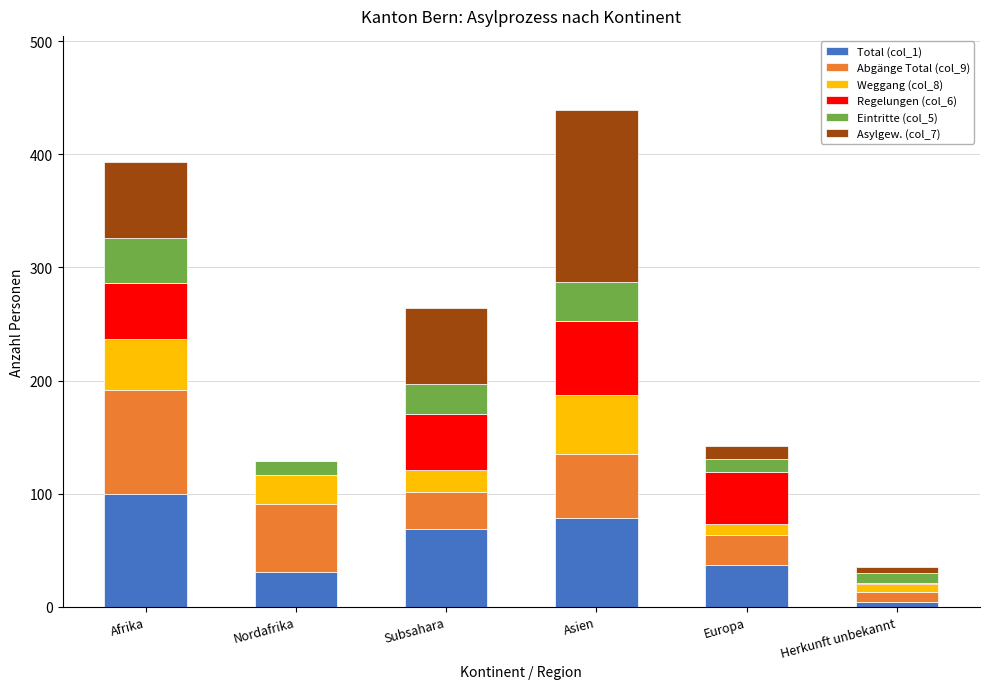

At which label does Total (col_1) reach its peak?

Afrika